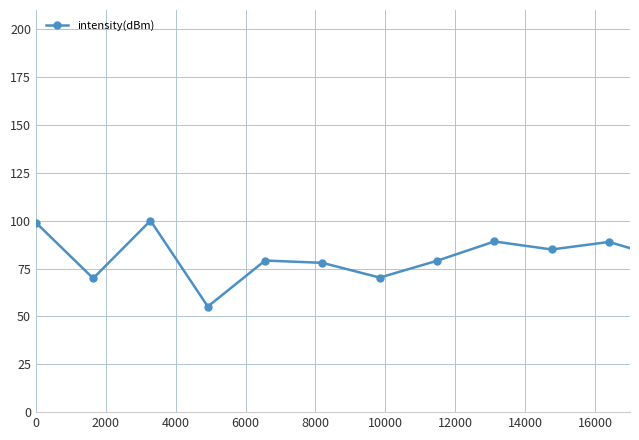

True or false: the data has more than 2 interior local peaks.

True